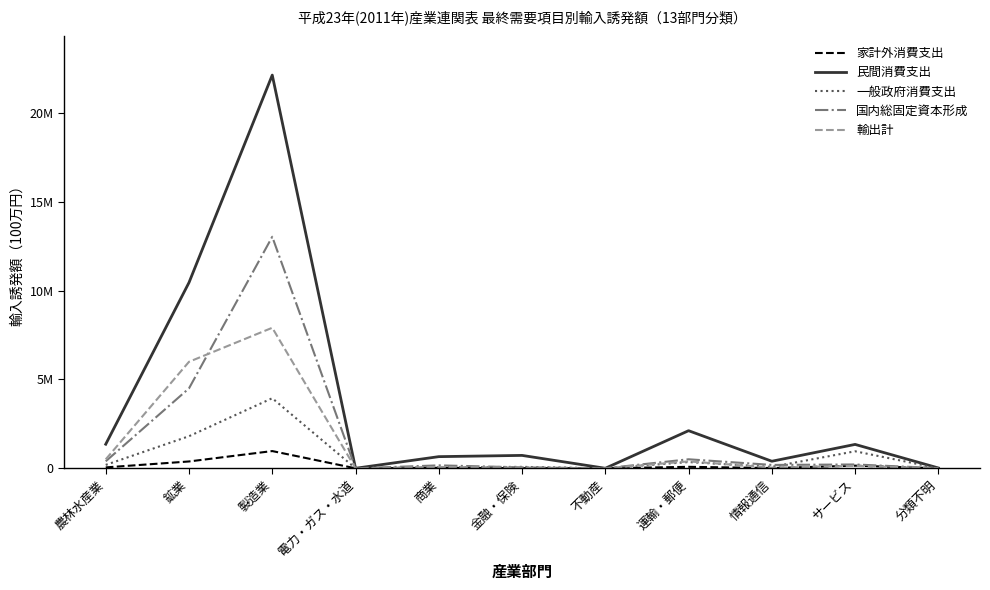

What is the difference between the 国内総固定資本形成 values at 商業 and 不動産?

165376